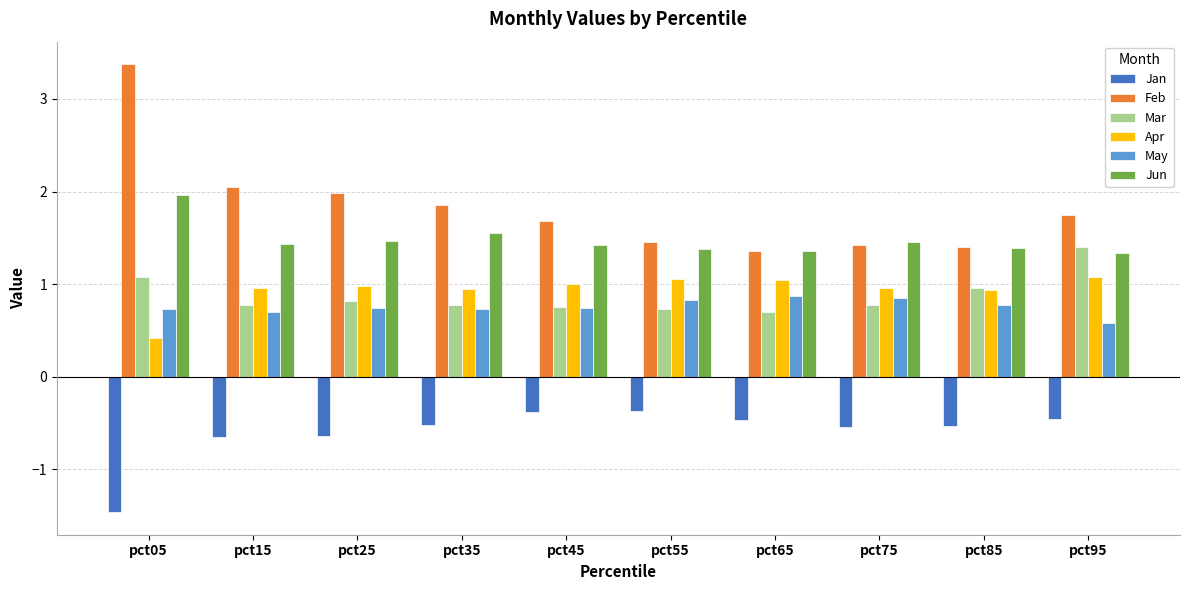

Which series has the widest spread of values?

Feb